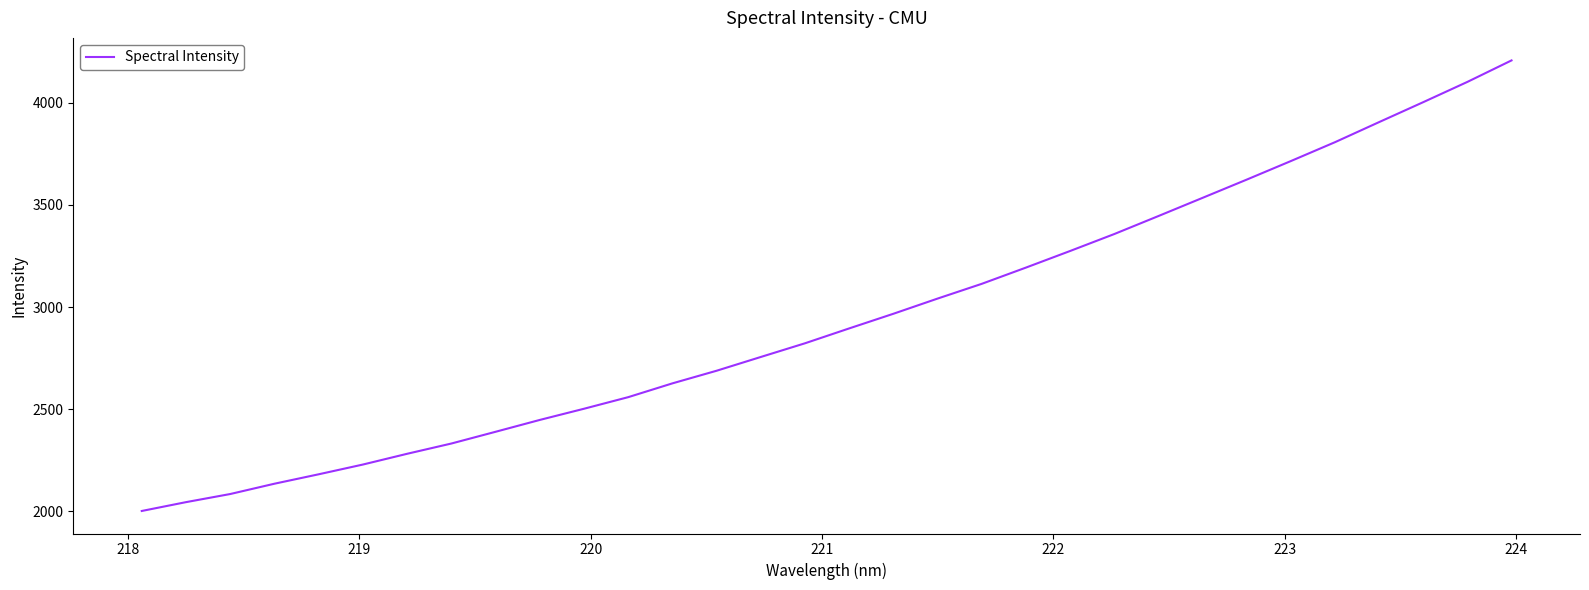

What is the difference between the maximum and minimum values?

2207.2